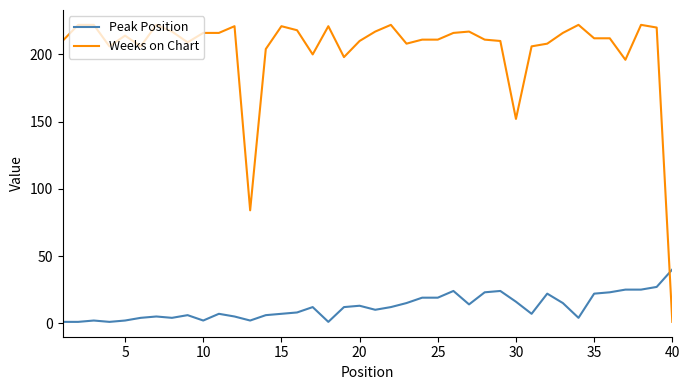

List the series in order of their peak value, highest first.

Weeks on Chart, Peak Position